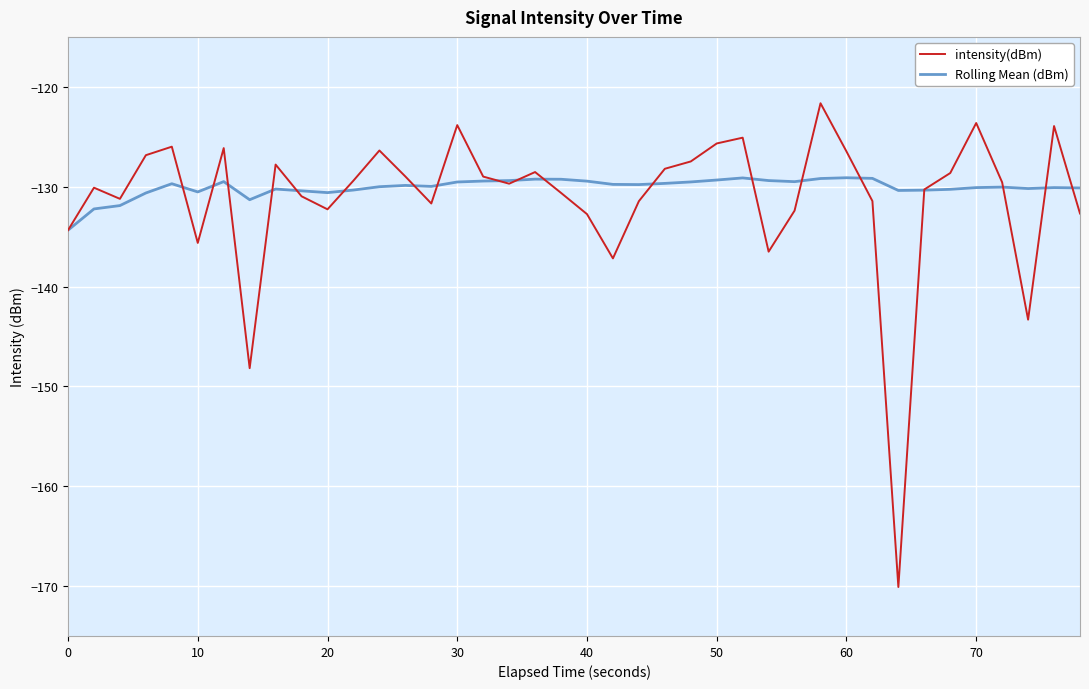

How many lines are shown in the chart?

2